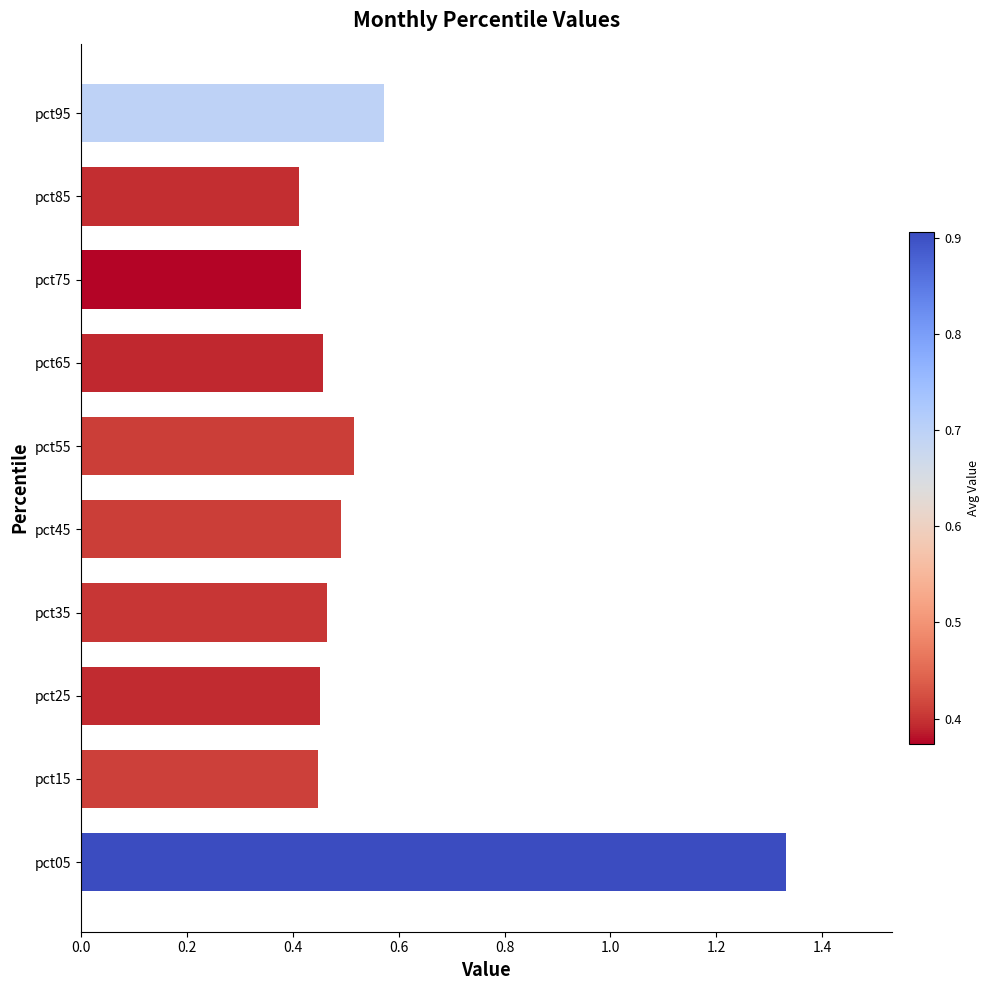

Between pct95 and pct65, which is larger?

pct95